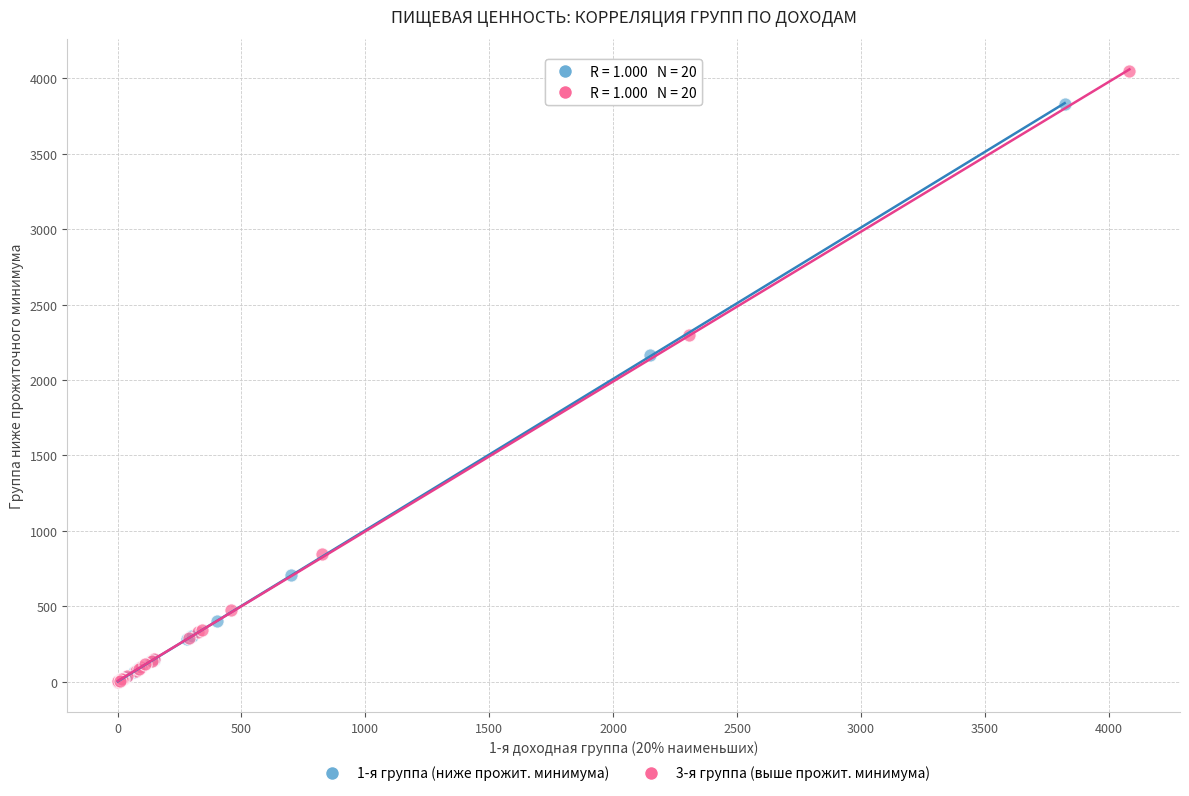

Which series has the largest Y range (max minus min)?

3-я группа (выше прожит. минимума)